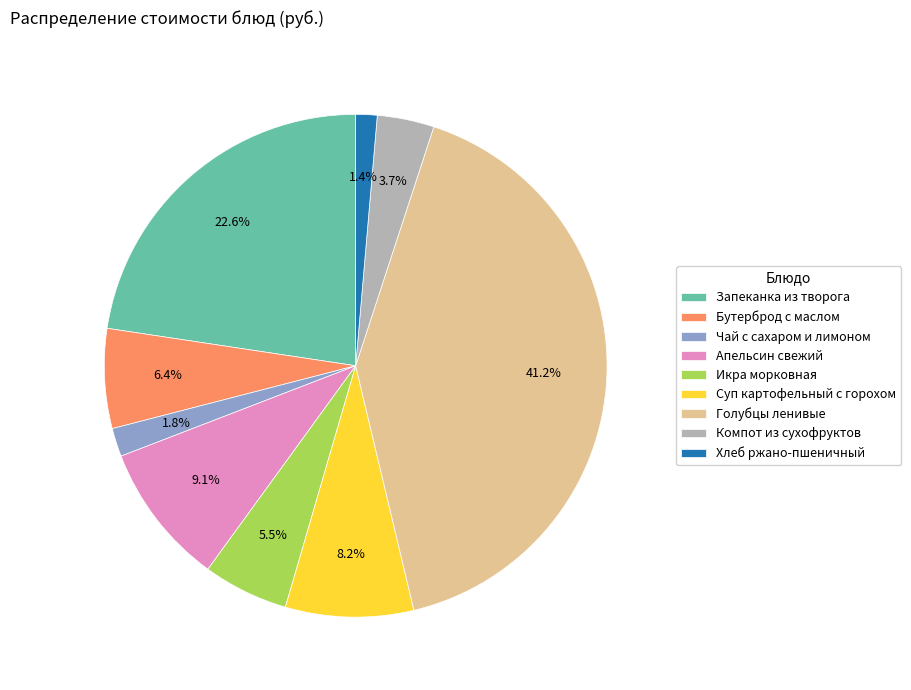

To the nearest percent, what is the difference between the largest and smallest slice percentages?

40%